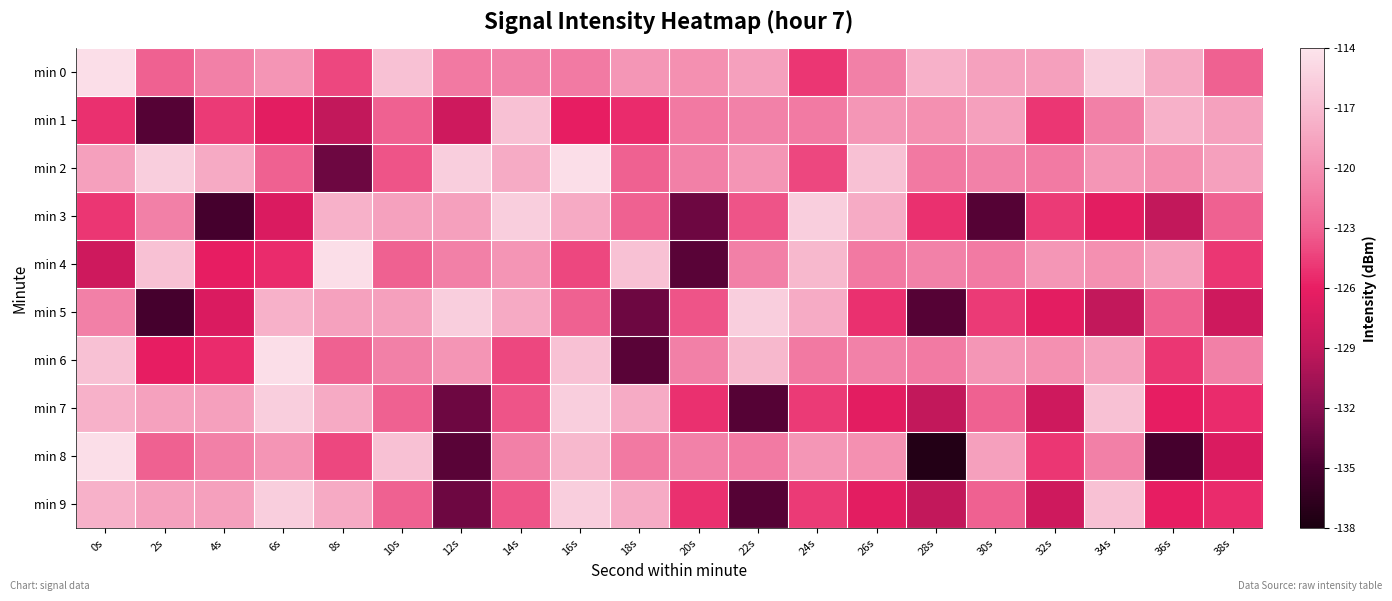

Between 24s and 12s, which is larger?

12s